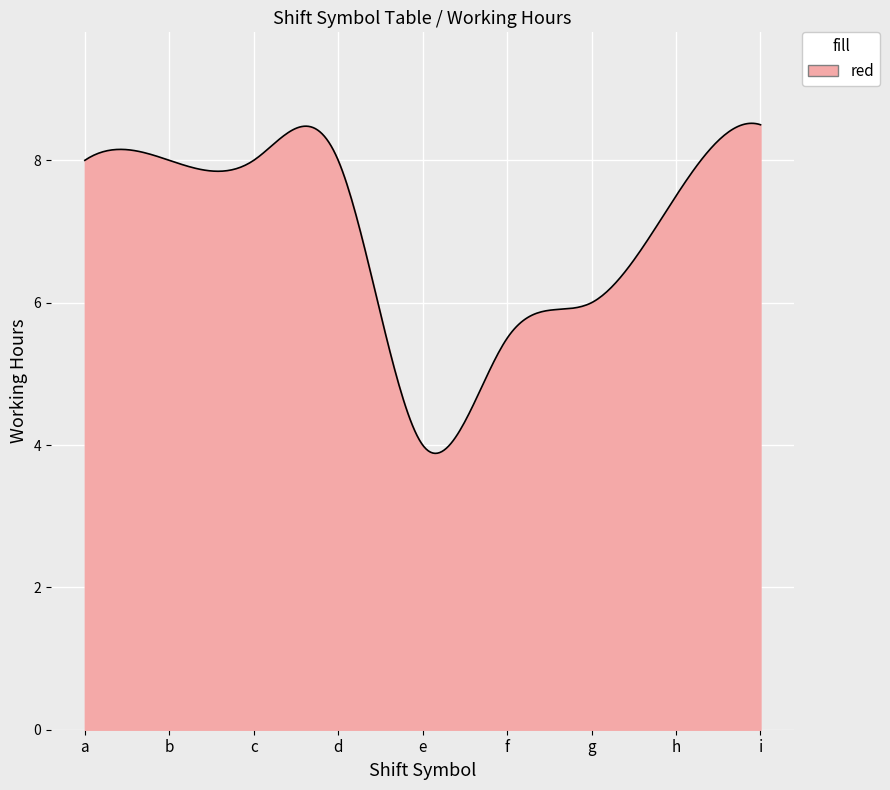

How many lines are shown in the chart?

1